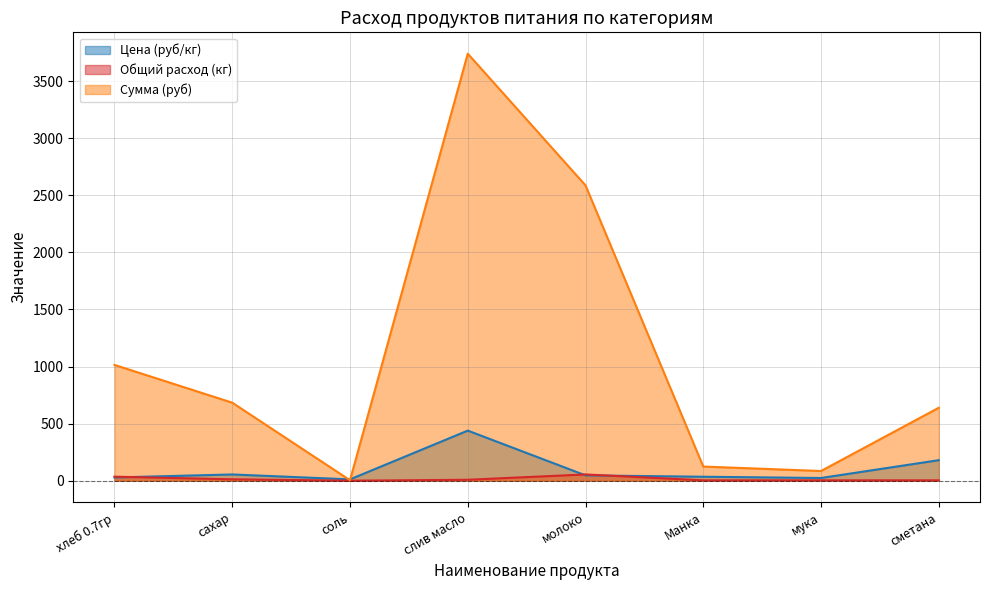

What is the label of the 4th point from the left?

слив масло